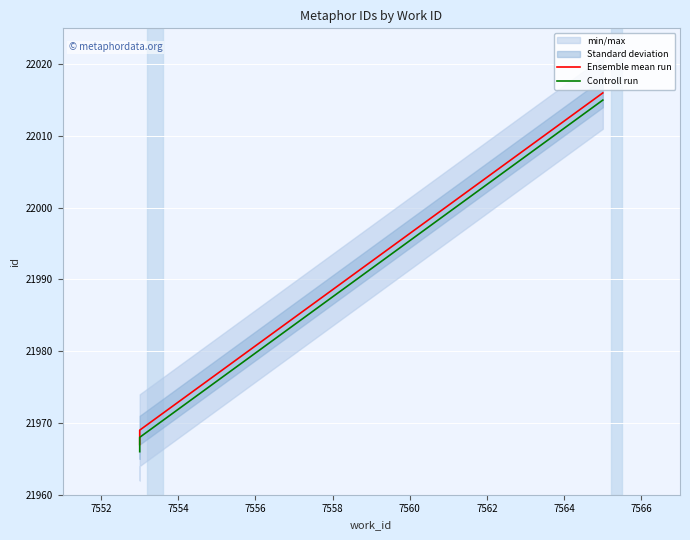

What is the difference between the maximum and minimum values in the Controll run series?

49